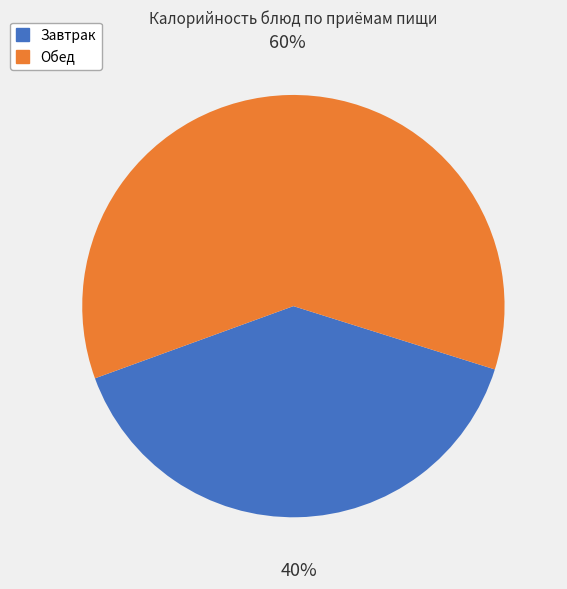

Rank the categories by value from highest to lowest.

Обед, Завтрак